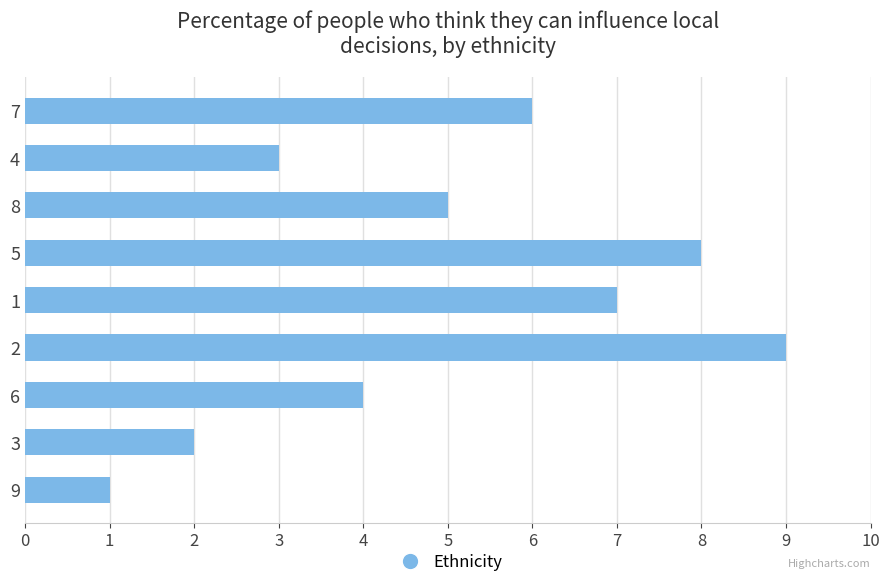

List the labels in order of value, largest first.

2, 5, 1, 7, 8, 6, 4, 3, 9